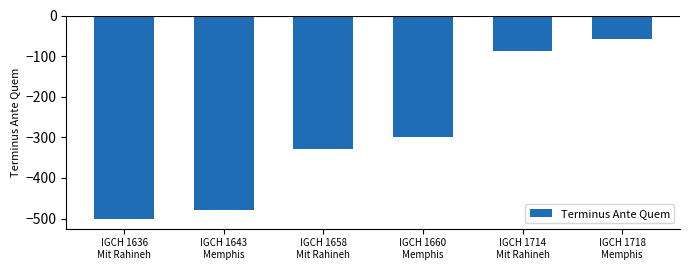

What is the value of the 1st bar from the left?

-500